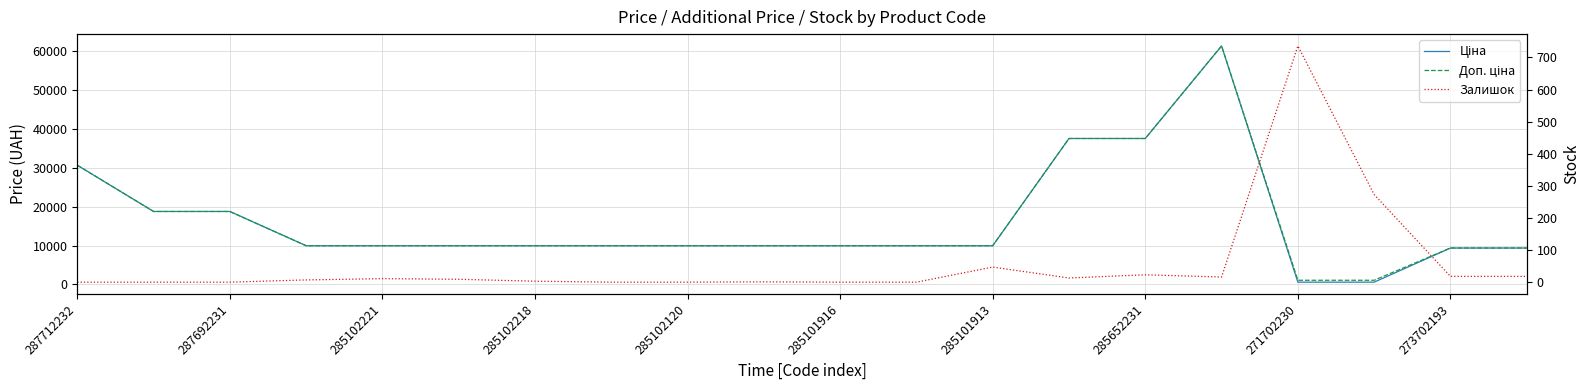

What is the total value across all series at 11?

19950.0